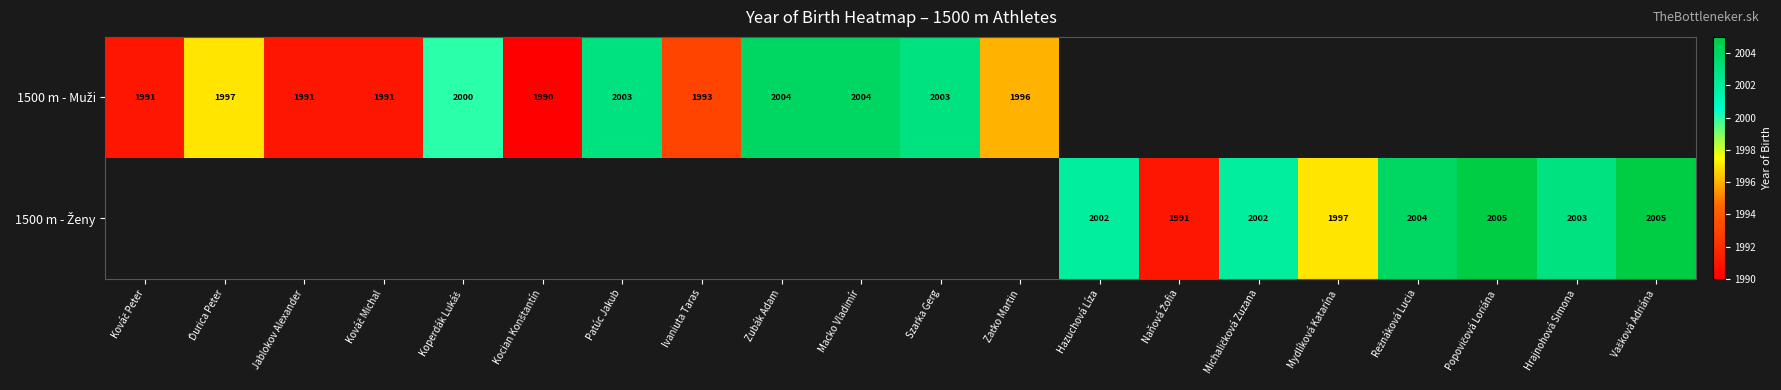

The 1500 m - Muži series shows 3378.4 at Kováč Michal. True or false?

False